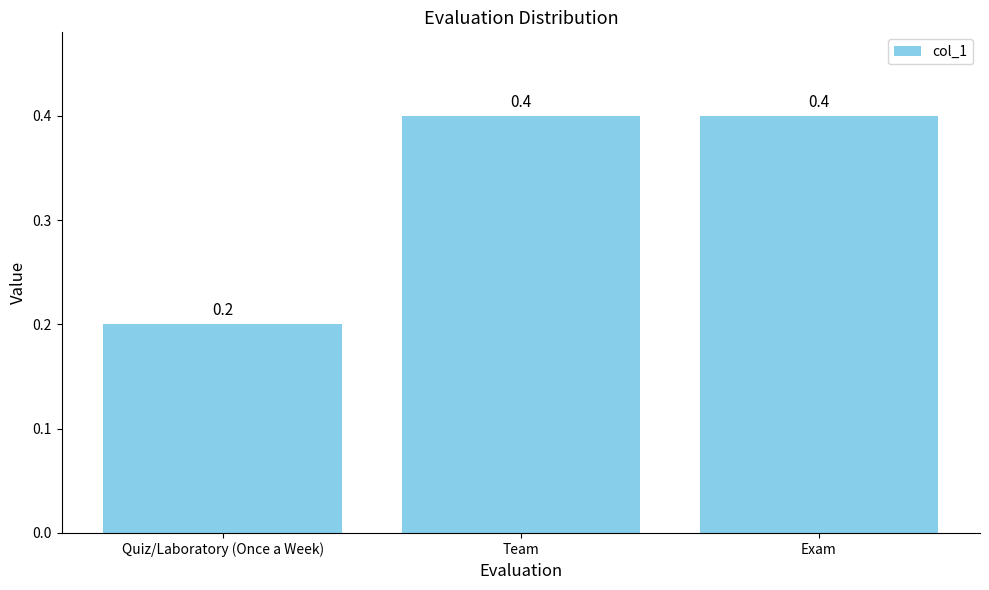

Reading left to right, transcribe all the data shown in this chart.

Quiz/Laboratory (Once a Week)=0.2	Team=0.4	Exam=0.4